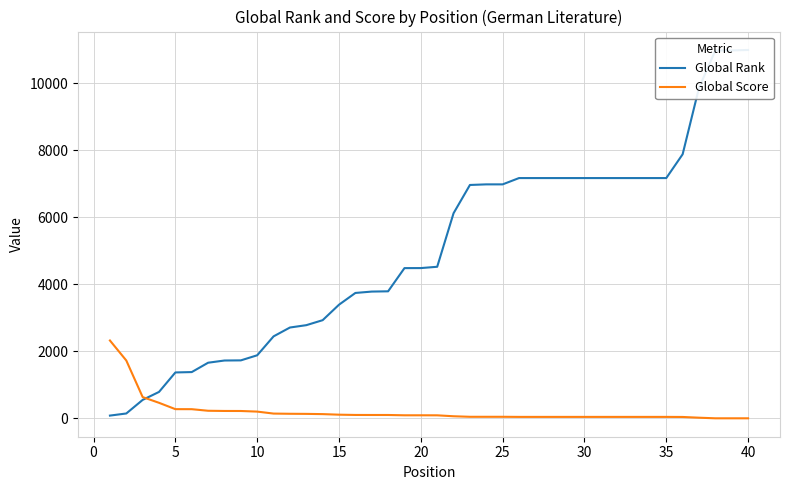

What is the maximum value for Global Score?

2324